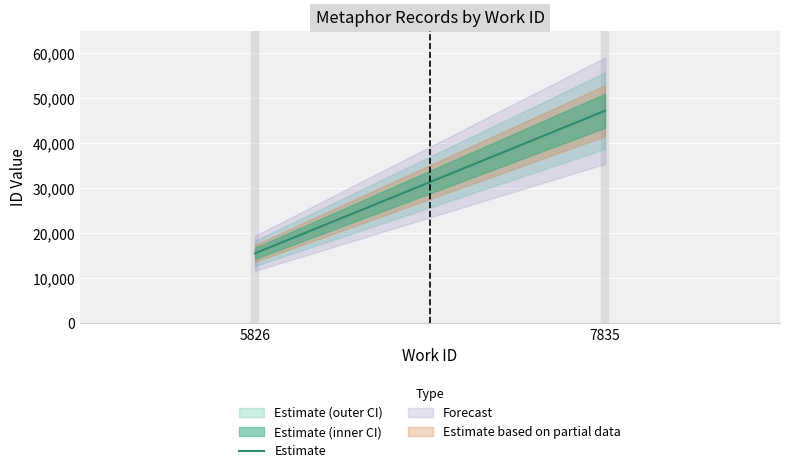

Between 7835 and 5826, which is larger?

7835